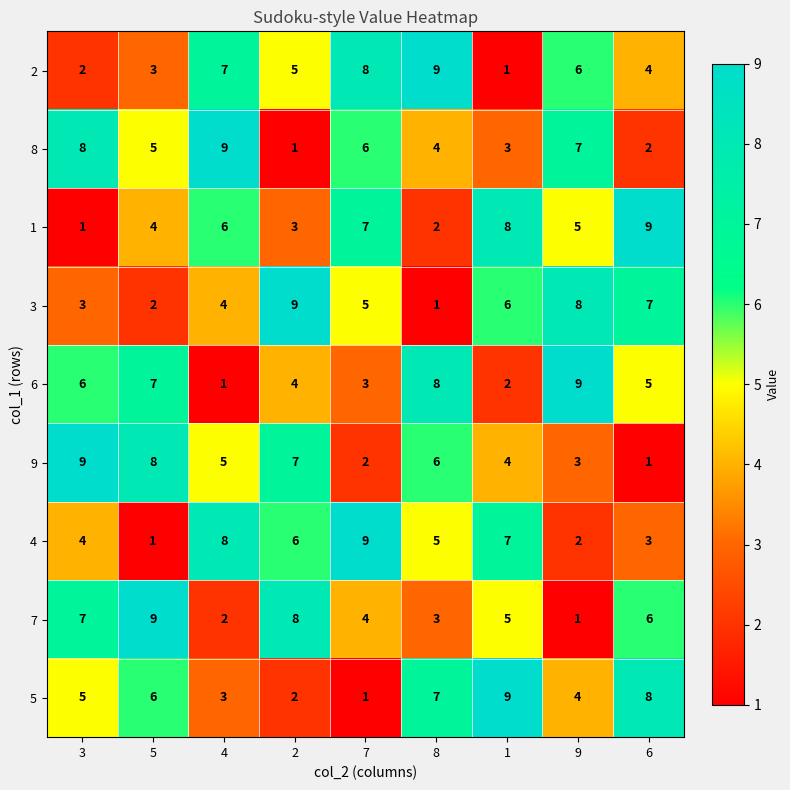

At how many categories does at least one series exceed 1?

9